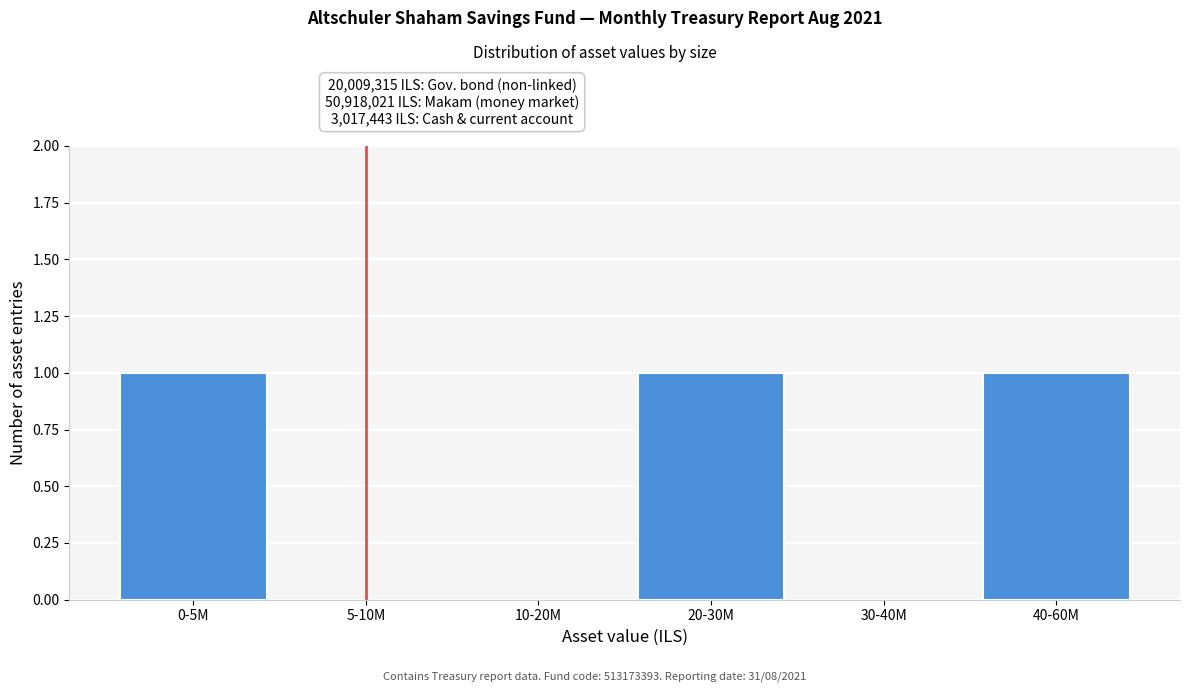

Reading left to right, transcribe all the data shown in this chart.

0-5M=1	5-10M=0	10-20M=0	20-30M=1	30-40M=0	40-60M=1